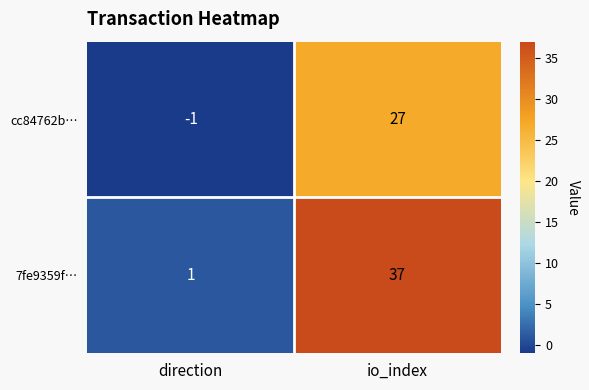

Which series has the largest total across all categories?

7fe9359f…